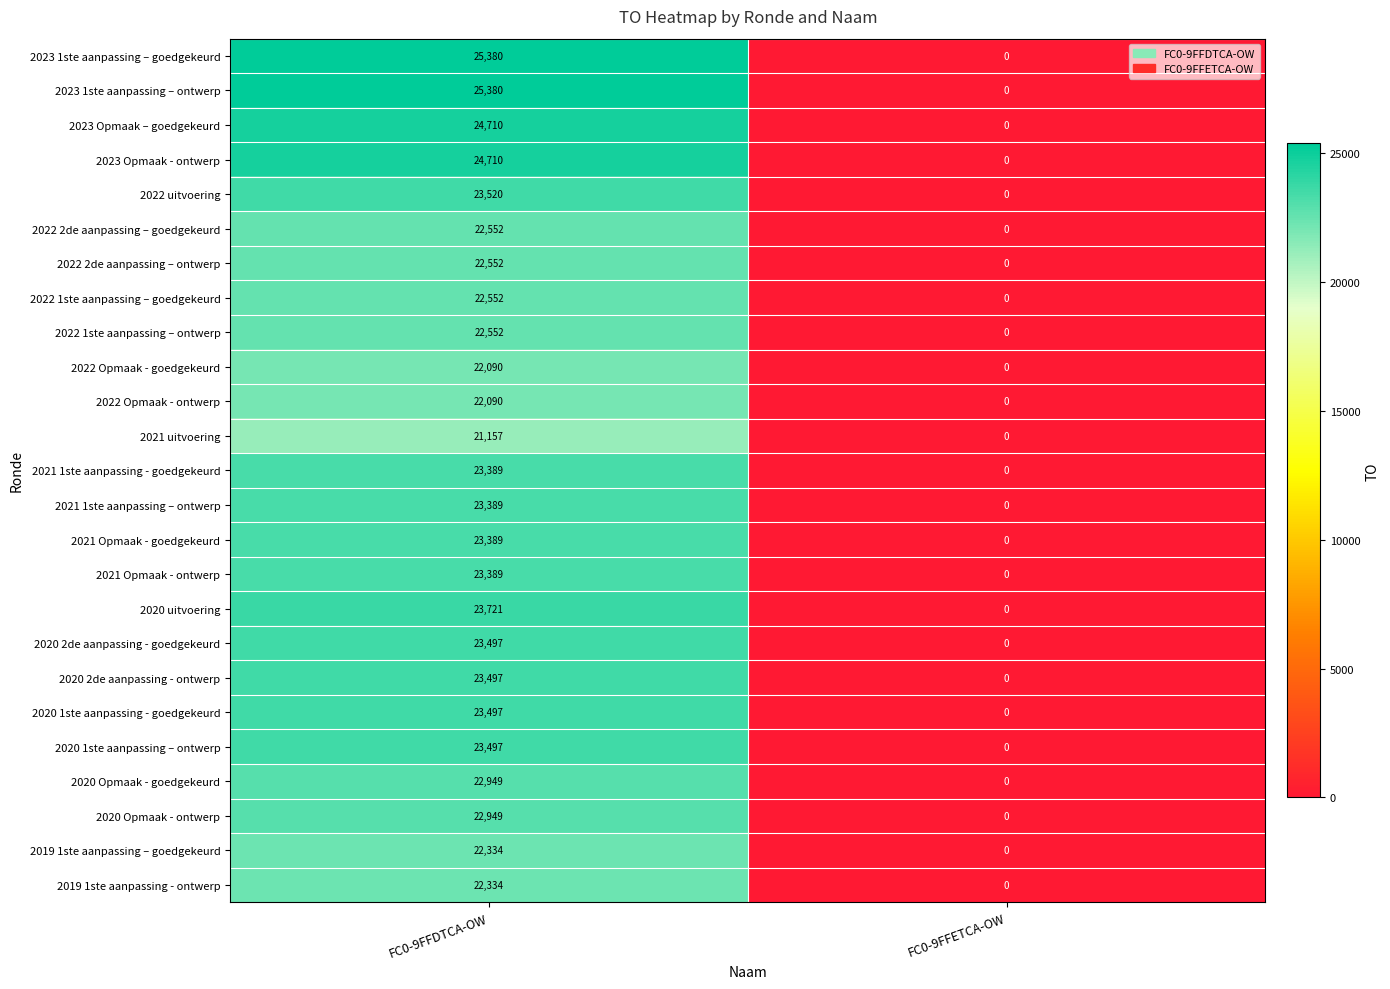

Rank the categories by 2021 uitvoering value from lowest to highest.

FC0-9FFETCA-OW, FC0-9FFDTCA-OW